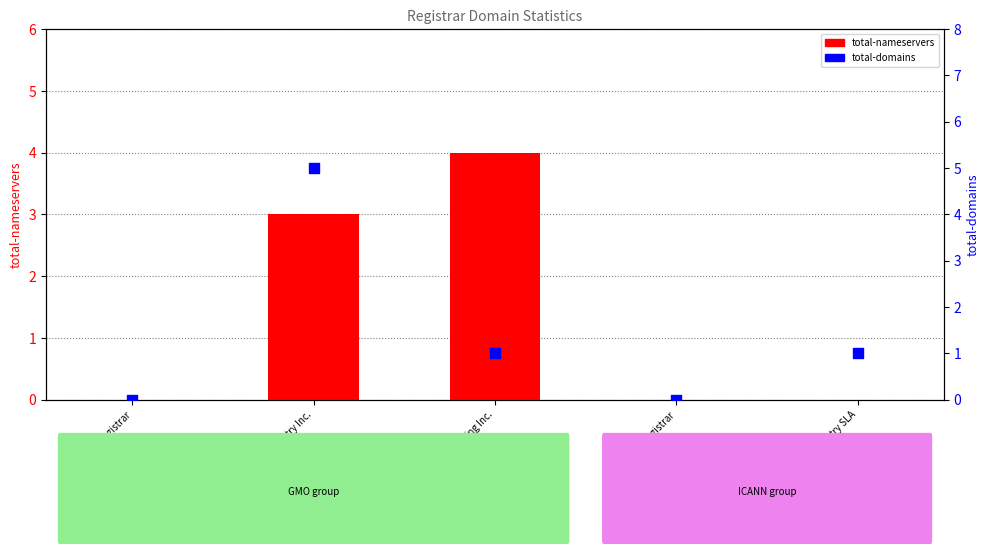

Which series reaches the minimum Y coordinate?

total-nameservers